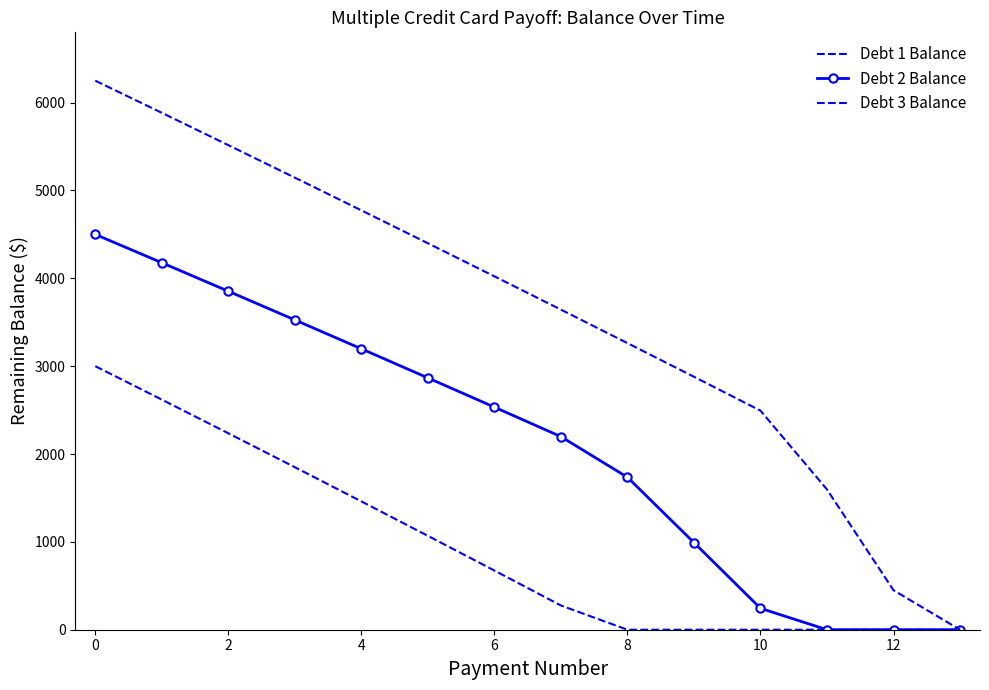

What is the sum of all Debt 2 Balance values?

29824.1